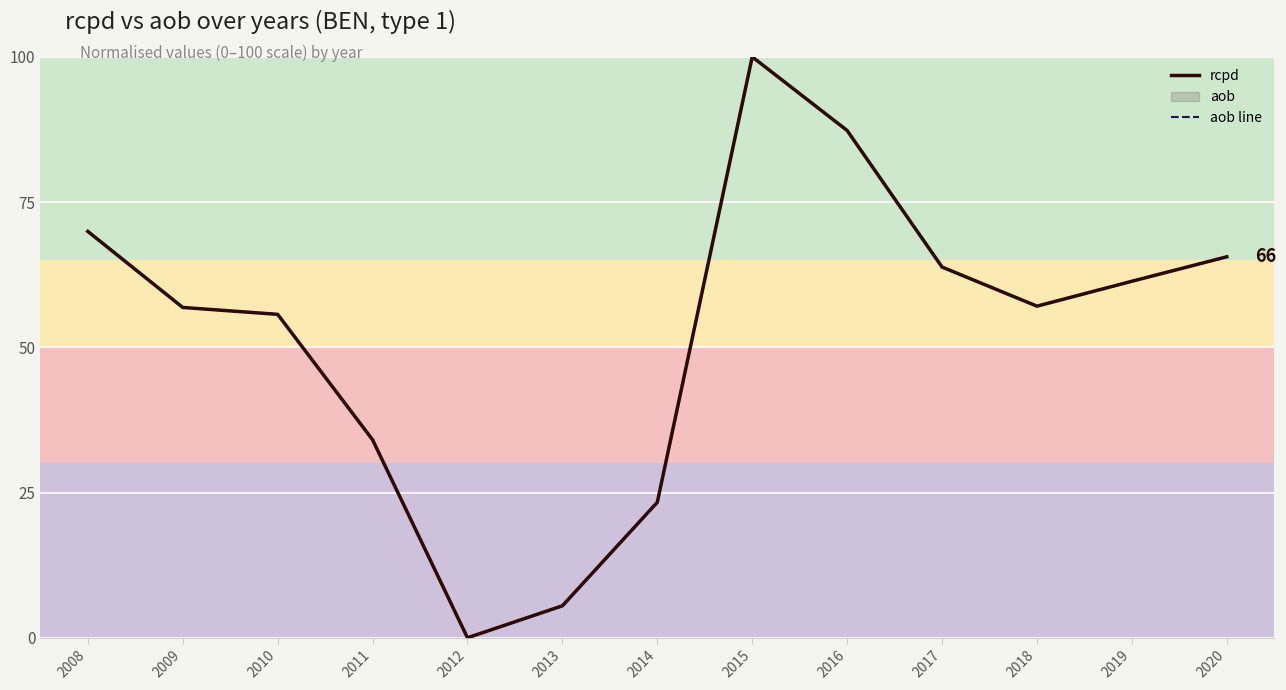

Reading right to left, extract all data points from this chart.

rcpd: 2020=65.6	2019=61.4	2018=57.1	2017=63.8	2016=87.3	2015=100.0	2014=23.3	2013=5.5	2012=0.0	2011=34.1	2010=55.7	2009=56.9	2008=70.0
aob line: 2020=65.6	2019=61.4	2018=57.1	2017=63.8	2016=87.3	2015=100.0	2014=23.3	2013=5.5	2012=0.0	2011=34.1	2010=55.7	2009=56.9	2008=70.0